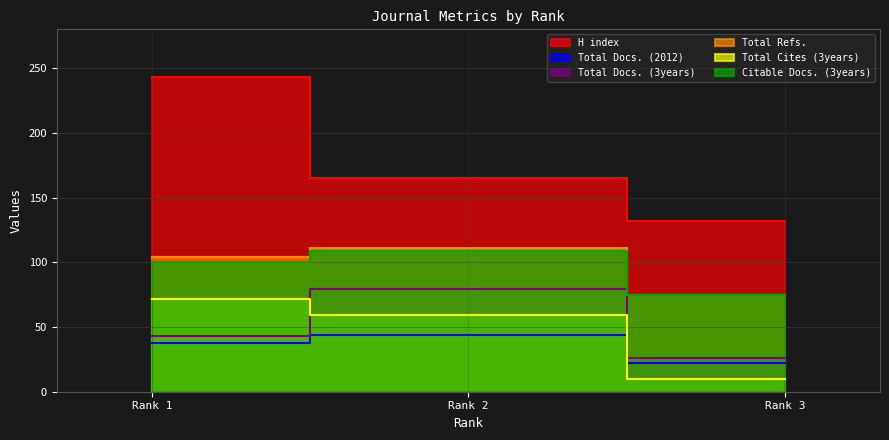

How many series are shown in this chart?

6